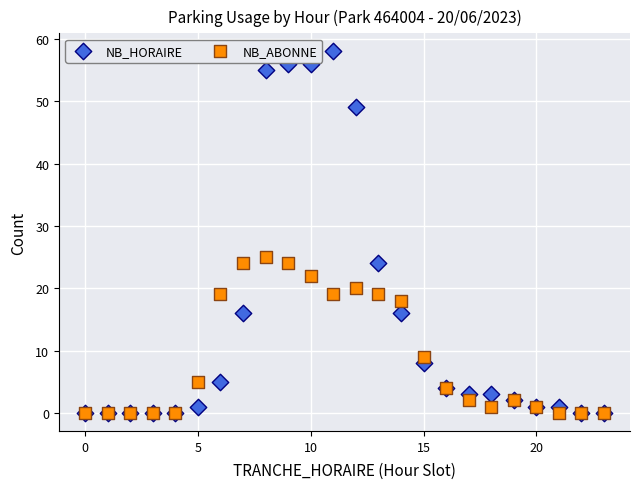

In the NB_ABONNE series, what Y value is closest to 12?

9